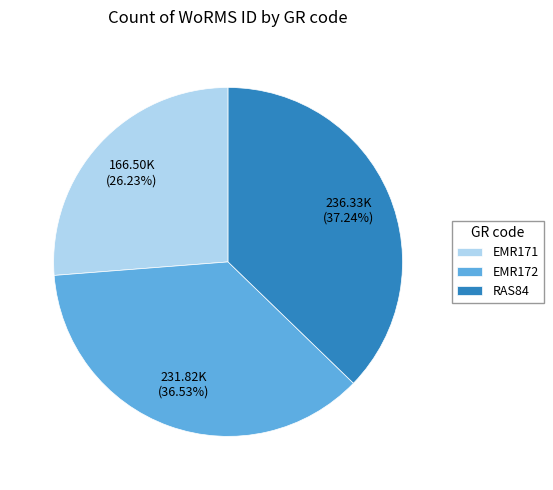

Which slice is the largest?

RAS84